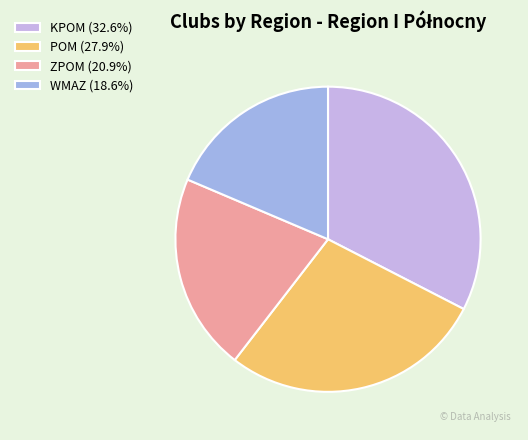

How many slices are in this pie chart?

4